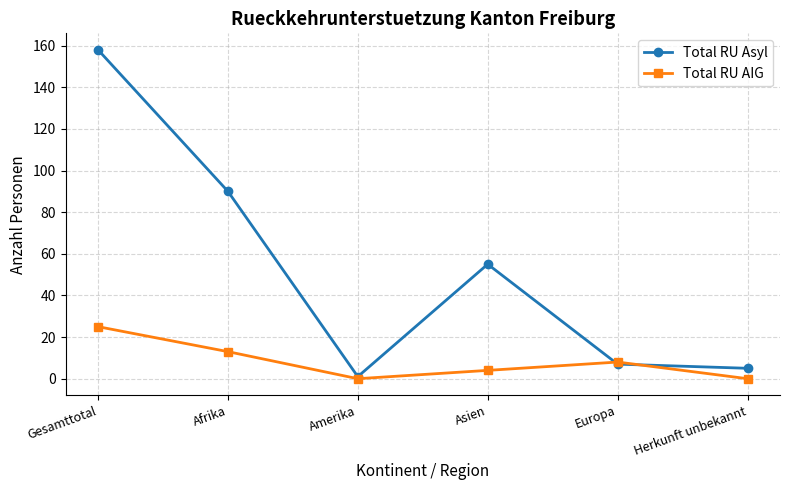

Where is Total RU Asyl nearest to the value 79?

Afrika